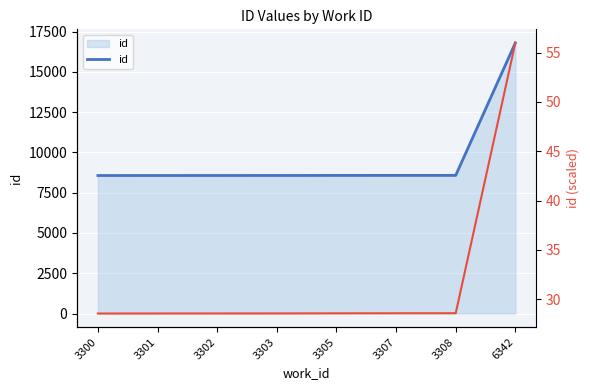

True or false: id (scaled) and id cross at least once.

False